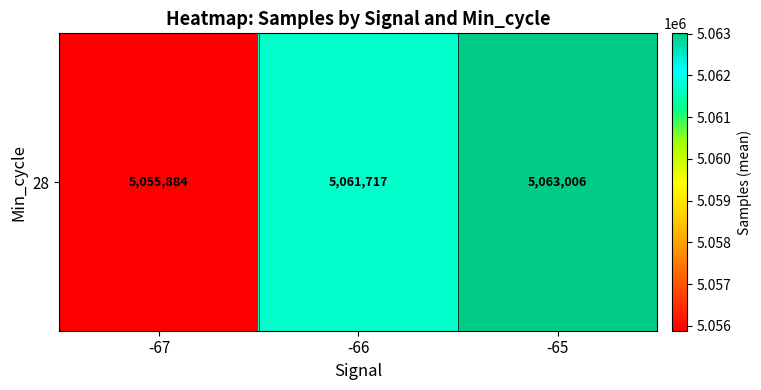

Which label corresponds to the smallest value in the chart?

-67